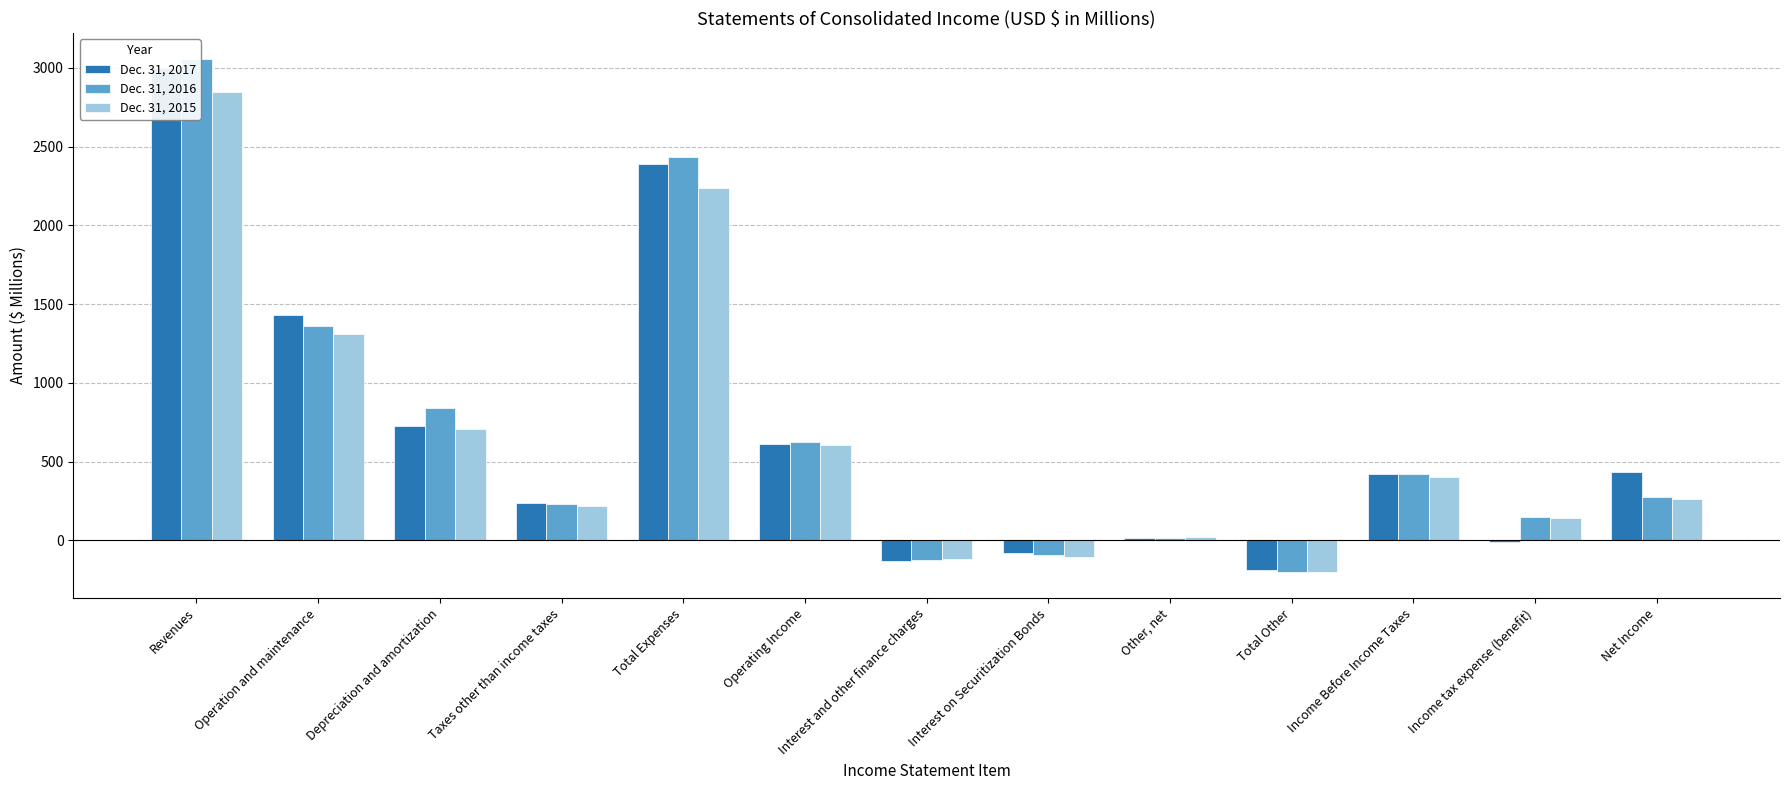

How many data points in Dec. 31, 2016 are above 276?

6